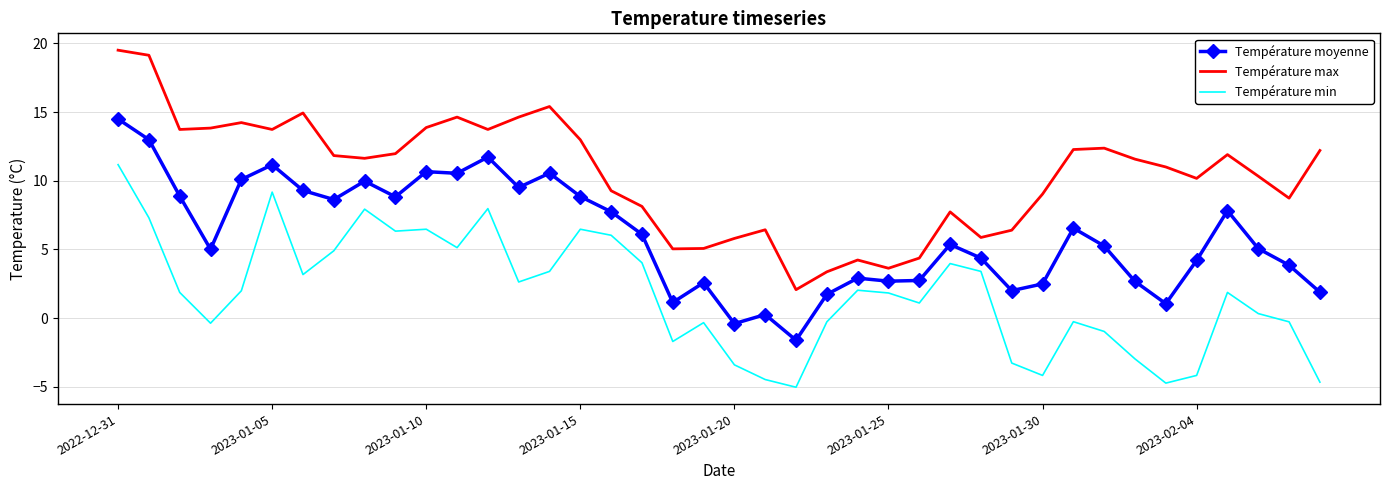

Which series has the widest spread of values?

Température max